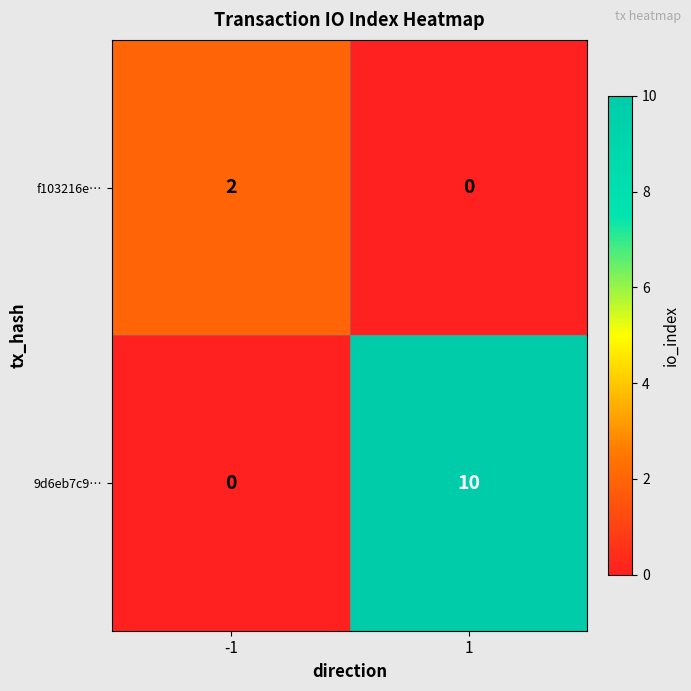

Count the number of categories in the chart.

2